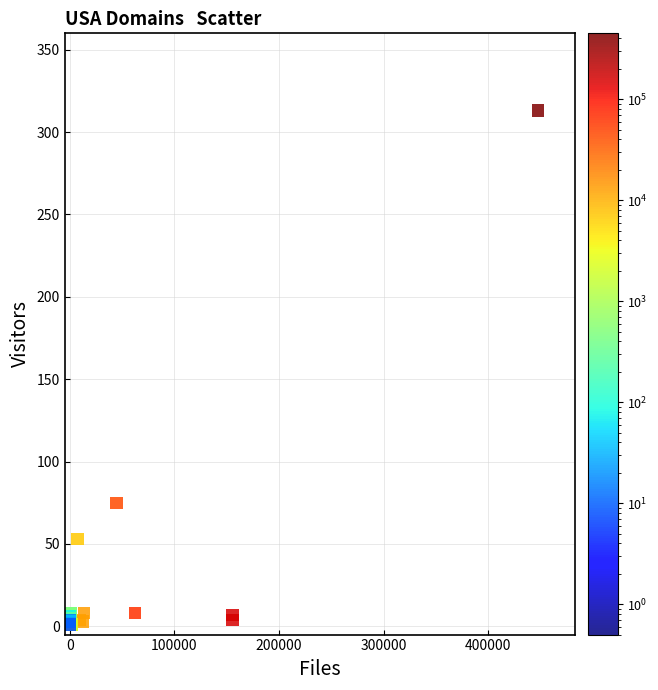

What Y value in the scatter plot is closest to 157?

75